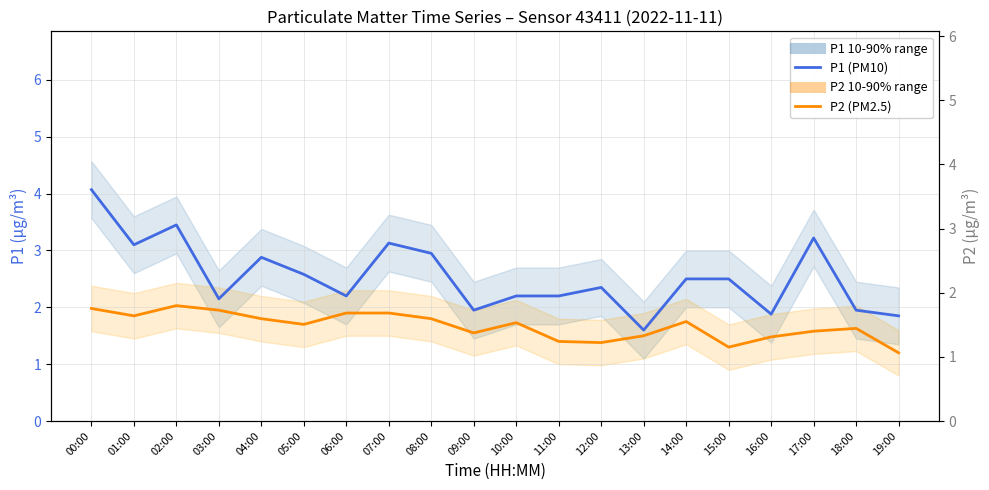

Reading left to right, what are all the values shown in this chart?

P1 (PM10): 4.1	3.1	3.5	2.1	2.9	2.6	2.2	3.1	3.0	1.9	2.2	2.2	2.4	1.6	2.5	2.5	1.9	3.2	1.9	1.9
P2 (PM2.5): 2.0	1.9	2.0	1.9	1.8	1.7	1.9	1.9	1.8	1.6	1.7	1.4	1.4	1.5	1.8	1.3	1.5	1.6	1.6	1.2